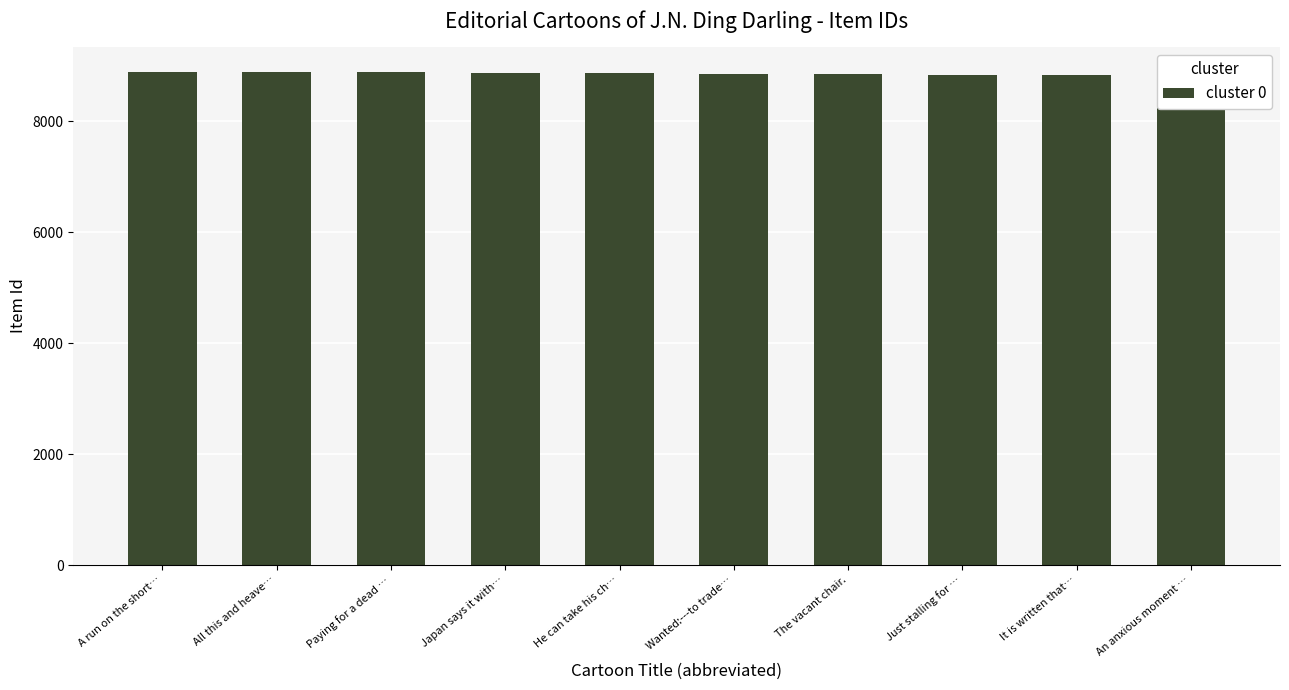

List the labels in order of value, smallest first.

An anxious moment …, It is written that…, Just stalling for …, The vacant chair., Wanted:---to trade…, He can take his ch…, Japan says it with…, Paying for a dead …, All this and heave…, A run on the short…